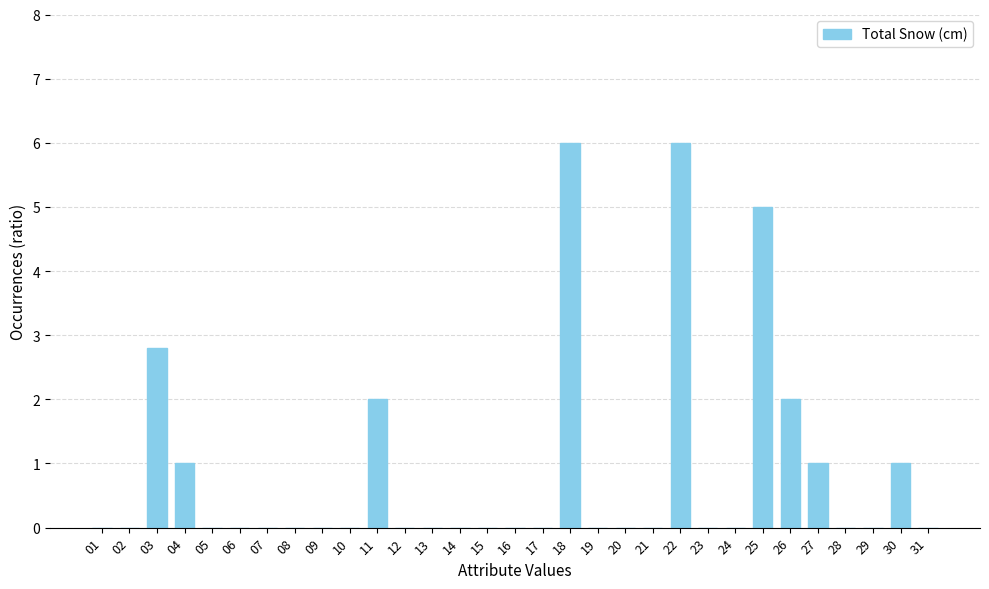

What is the sum of the values at 30 and 29?

1.0